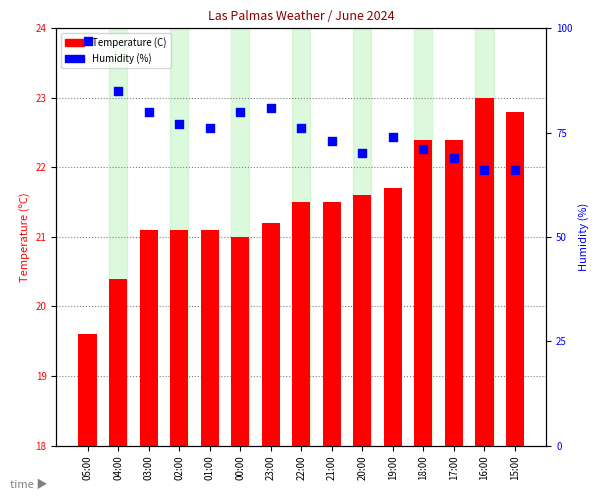

At how many categories does at least one series exceed 63?

15